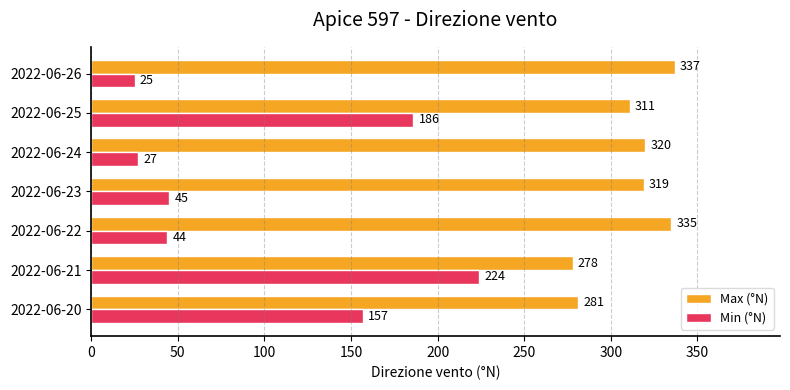

How many categories are shown in the chart?

7